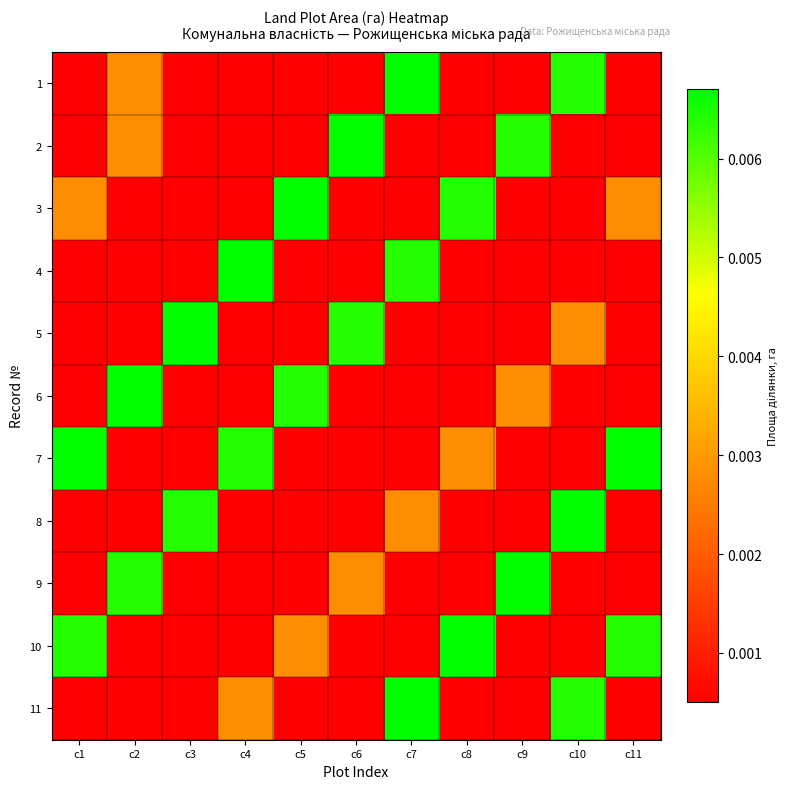

Between c2 and c5, which series saw the biggest shift?

3